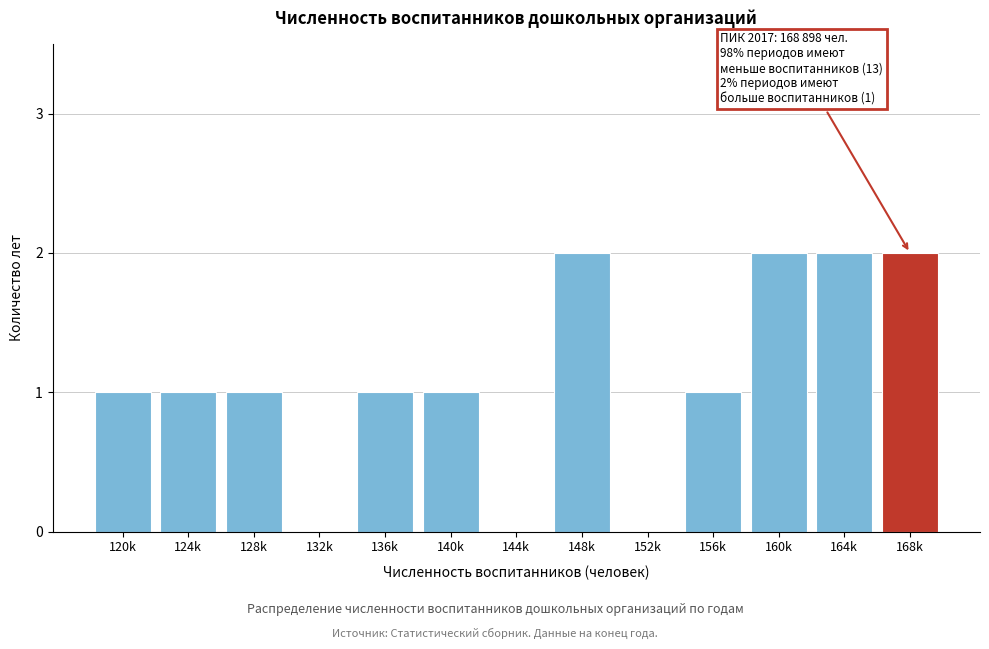

Reading left to right, list all the values displayed in this chart.

120k=1	124k=1	128k=1	132k=0	136k=1	140k=1	144k=0	148k=2	152k=0	156k=1	160k=2	164k=2	168k=2